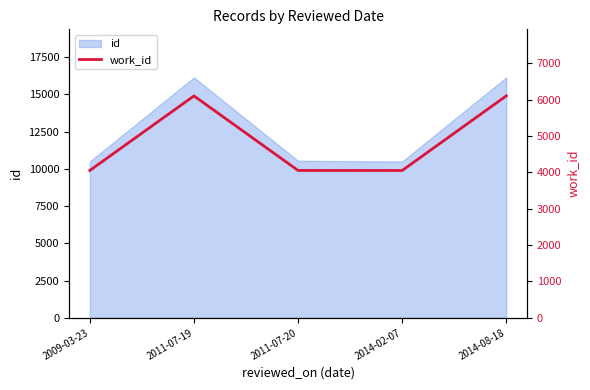

What is the difference between the maximum and minimum values?

2052